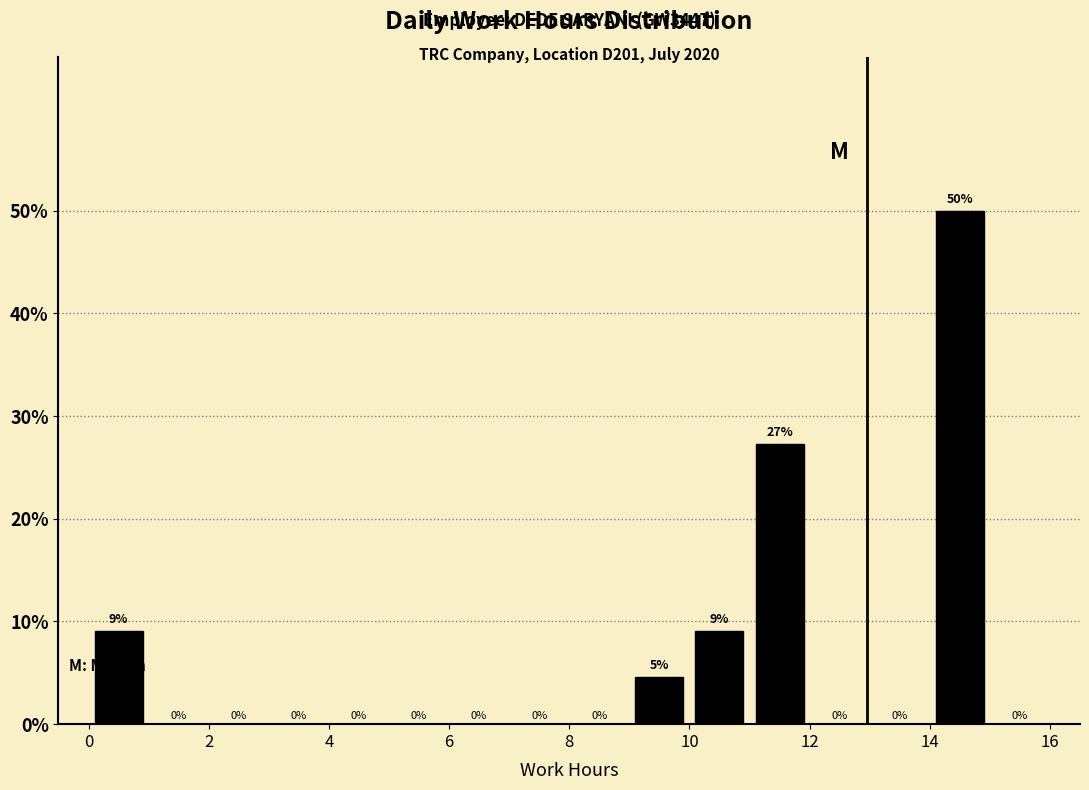

Over which range of the x-axis is the bar tallest?

14 to 15